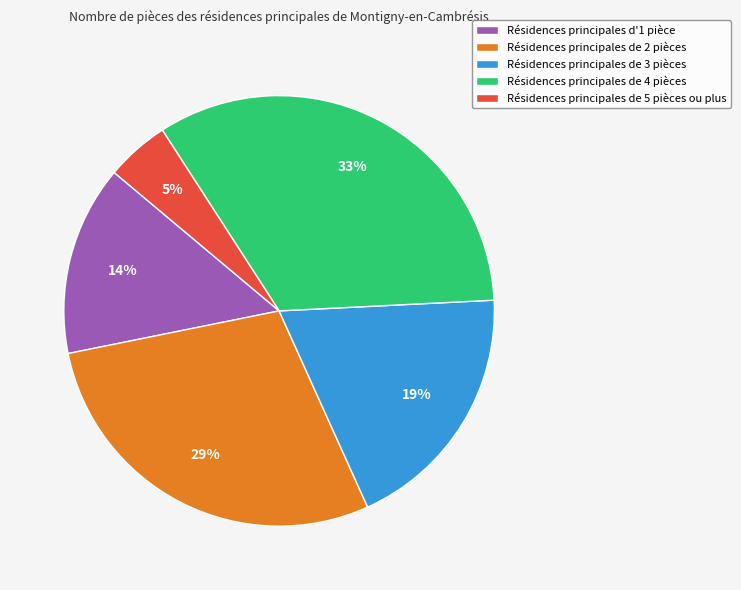

True or false: Résidences principales de 5 pièces ou plus accounts for 11% of the total.

False